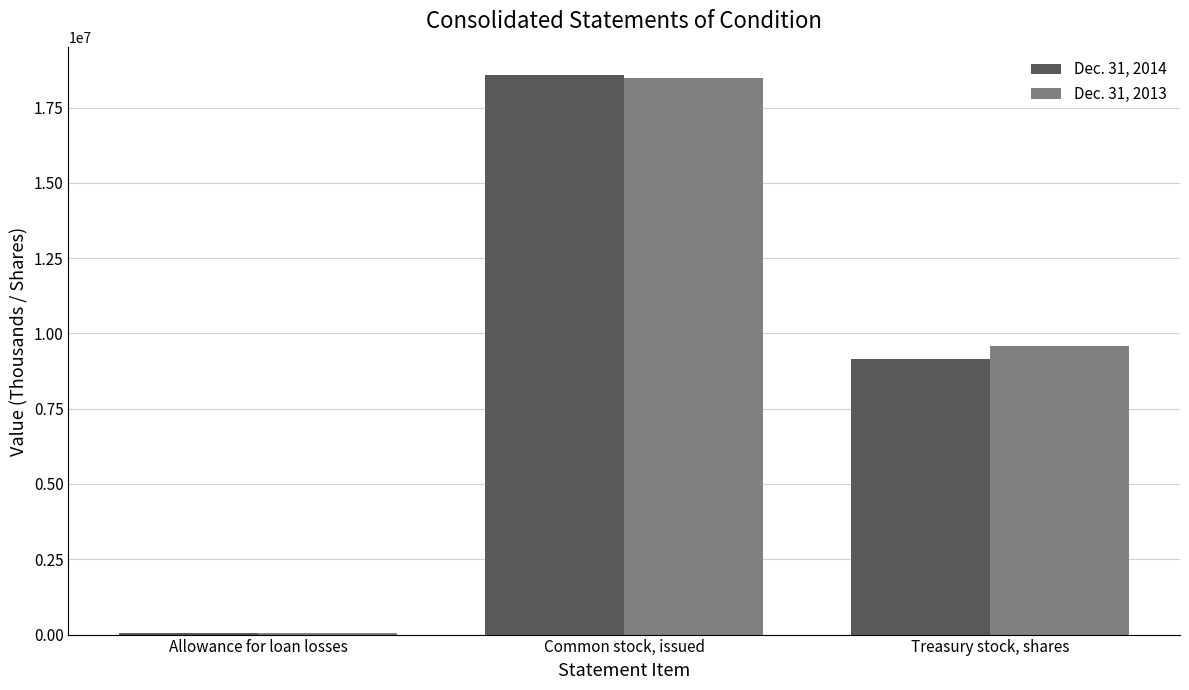

Between Common stock, issued and Treasury stock, shares, which series saw the biggest shift?

Dec. 31, 2014